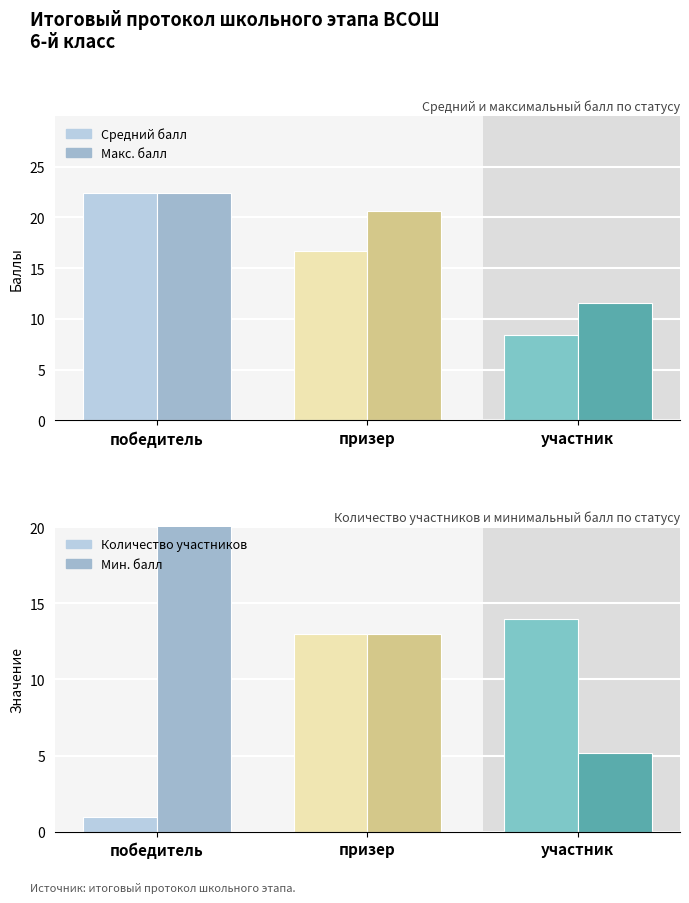

Reading left to right, transcribe all the data shown in this chart.

Средний балл: 22.4	16.7	8.4
Макс. балл: 22.4	20.6	11.6
Количество участников: 1.0	13.0	14.0
Мин. балл: 22.4	13.0	5.2